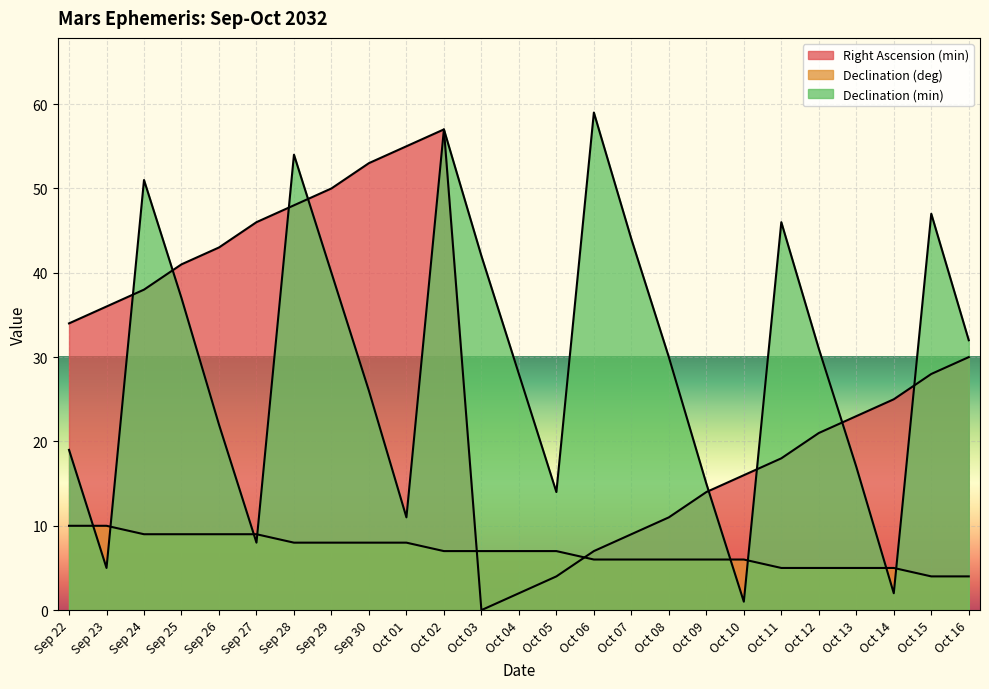

At which label does Right Ascension (min) reach its peak?

Oct 02